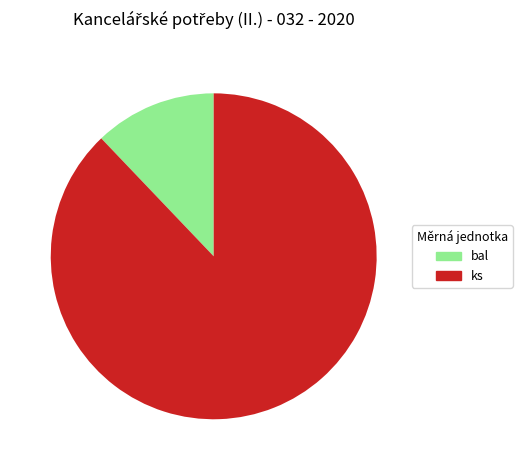

Does any single category account for the majority?

Yes